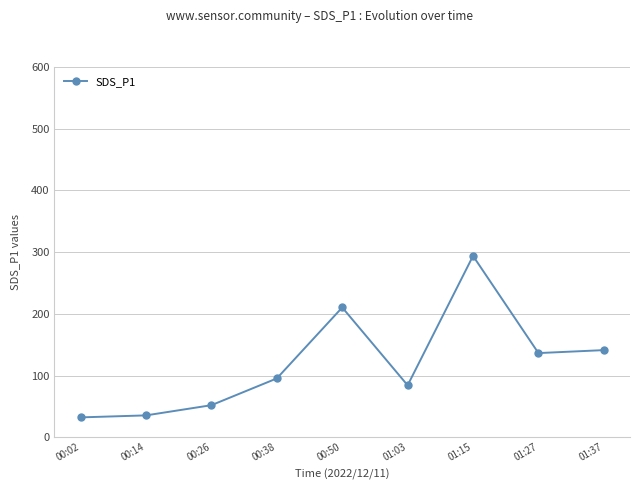

True or false: the data shows 356.6 at 00:50.

False